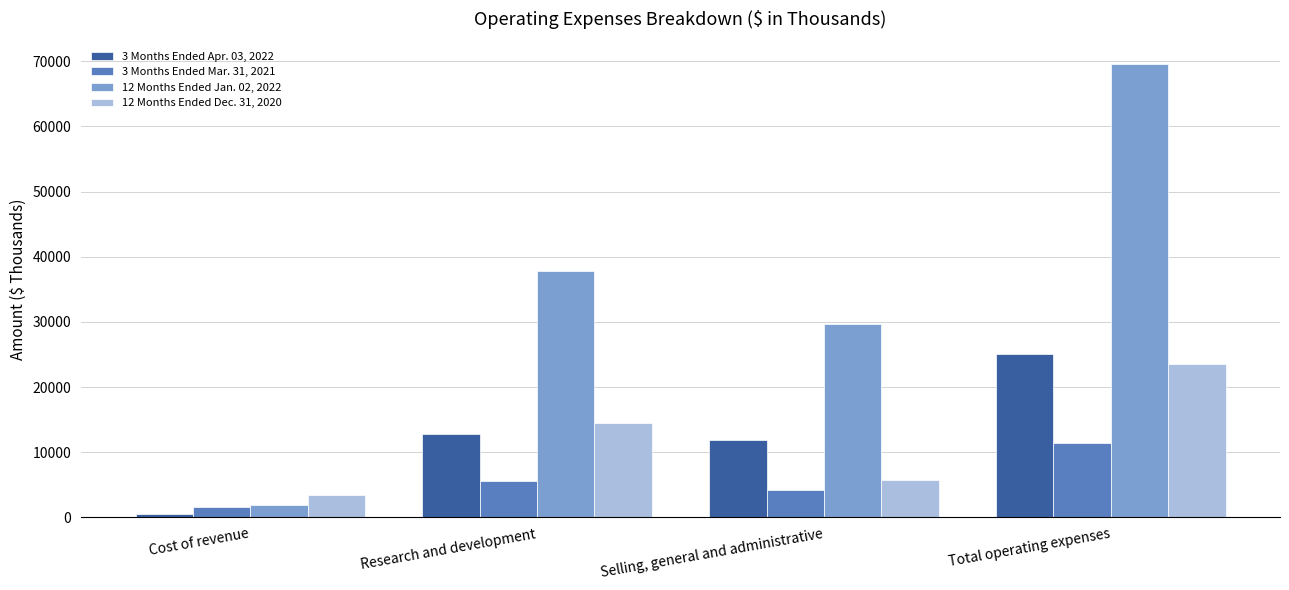

What is the value of the 12 Months Ended Dec. 31, 2020 bar at the 2nd from the left?

14442